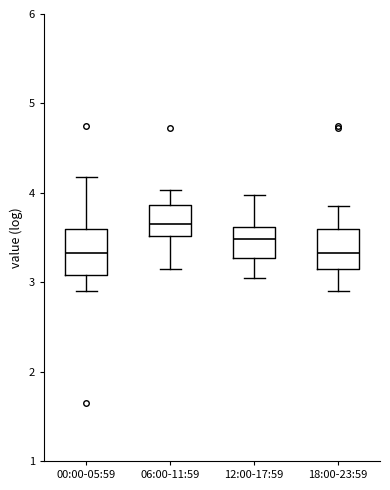

Reading left to right, read every box against the y-axis: the position of its median line, the range the box covers, and the ends of its whiskers. The values are not printed on the chart, so give them approximately, as read against the axis.

00:00-05:59: median 3.3, box 3.1 to 3.6, whiskers 2.9 to 4.2
06:00-11:59: median 3.7, box 3.5 to 3.9, whiskers 3.2 to 4.0
12:00-17:59: median 3.5, box 3.3 to 3.6, whiskers 3.1 to 4.0
18:00-23:59: median 3.3, box 3.2 to 3.6, whiskers 2.9 to 3.9